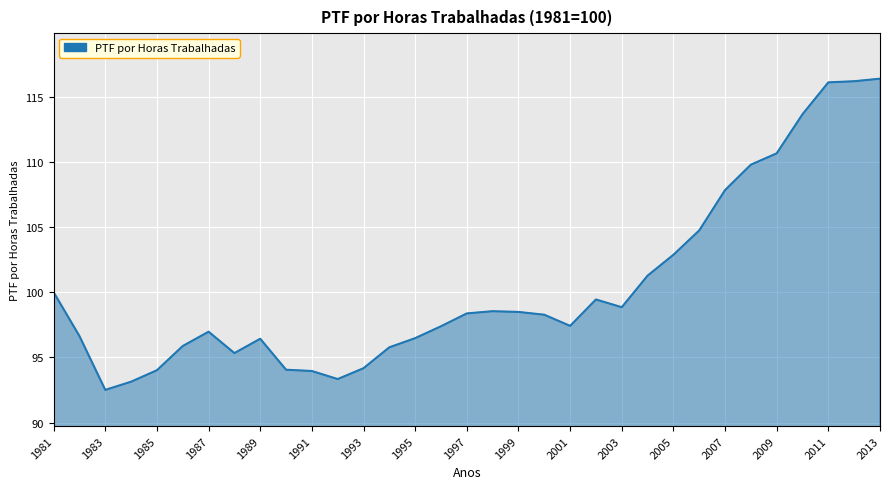

What is the smallest value displayed?

92.5